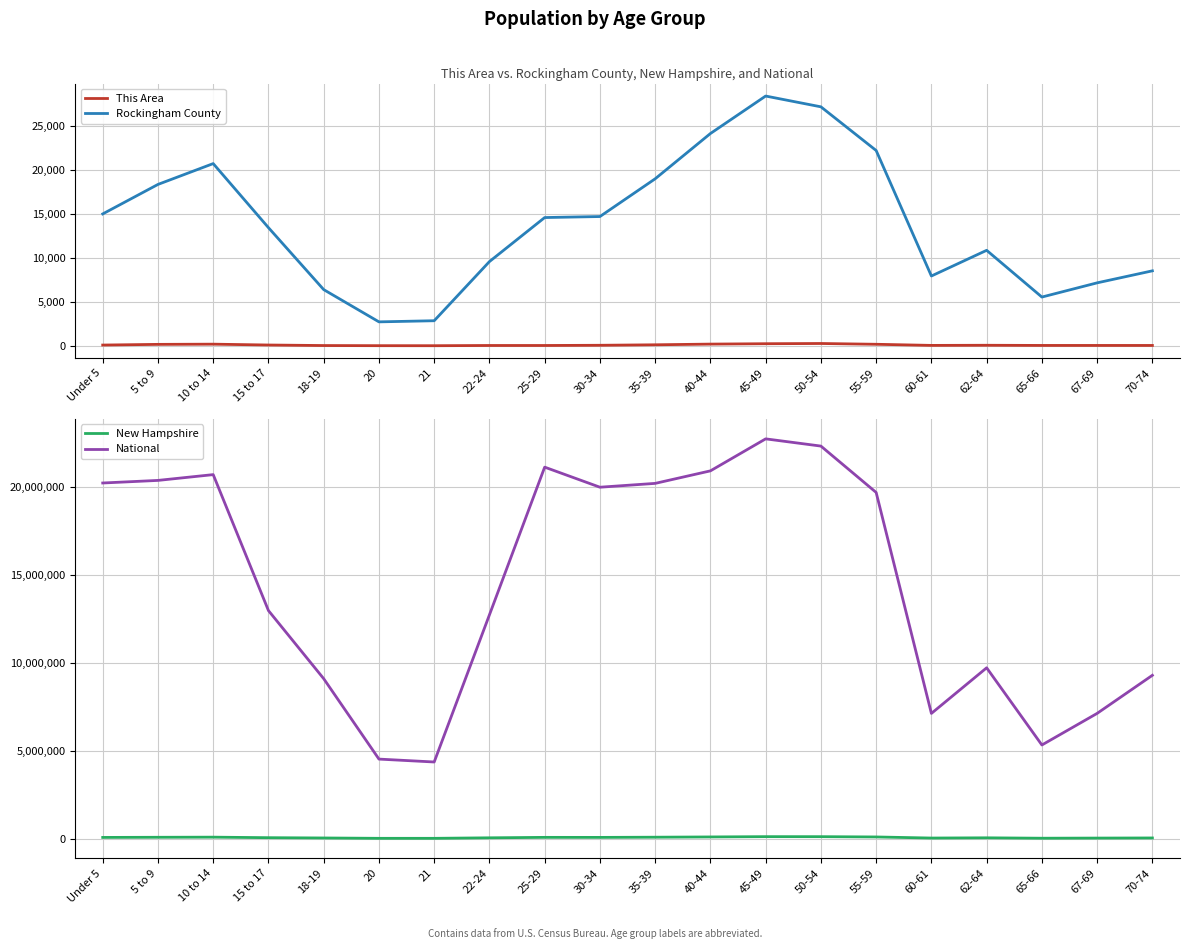

What is the average value of the Rockingham County series?

13951